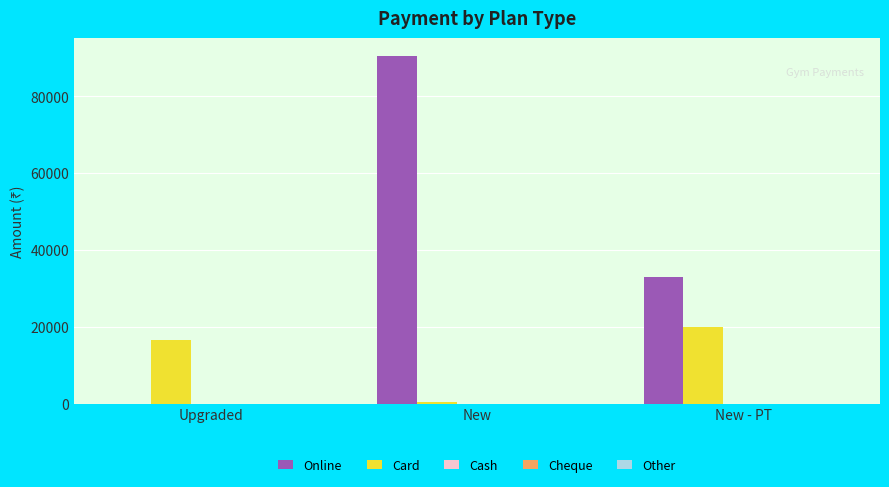

The value of Card at Upgraded is 16500. True or false?

True